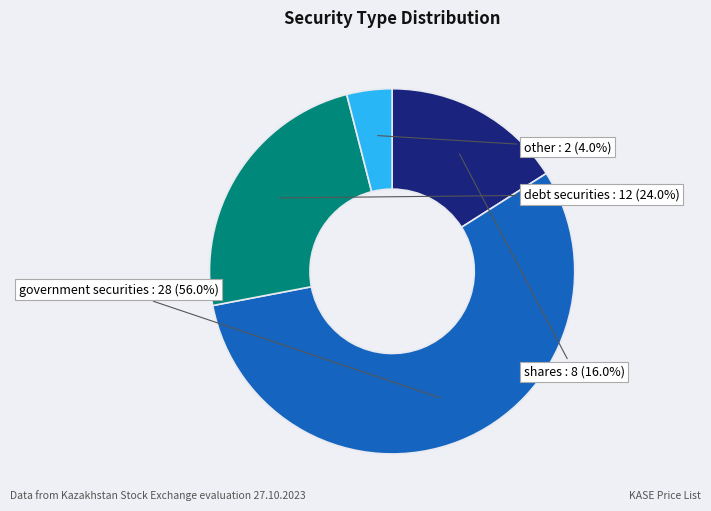

How many segments does this pie chart have?

4